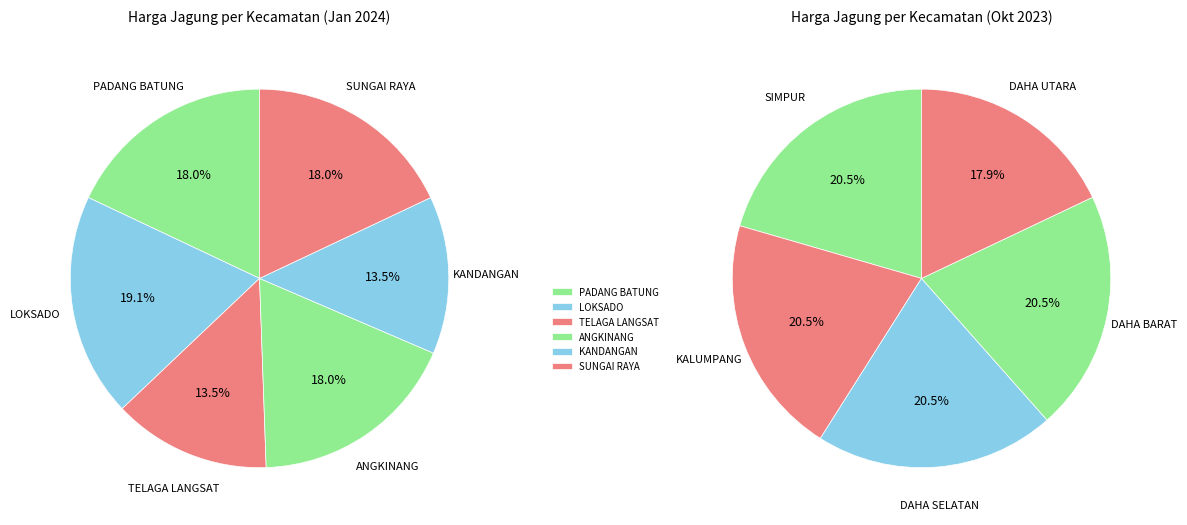

To the nearest percent, what is the difference between the largest and smallest slice percentages?

3%